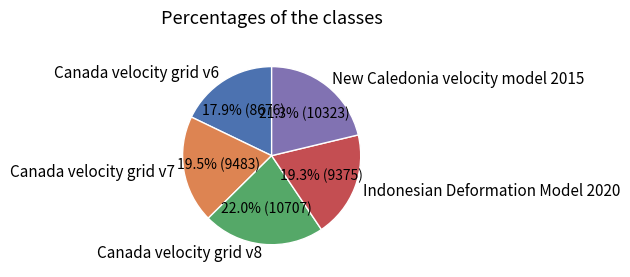

Is there a majority slice in this chart?

No